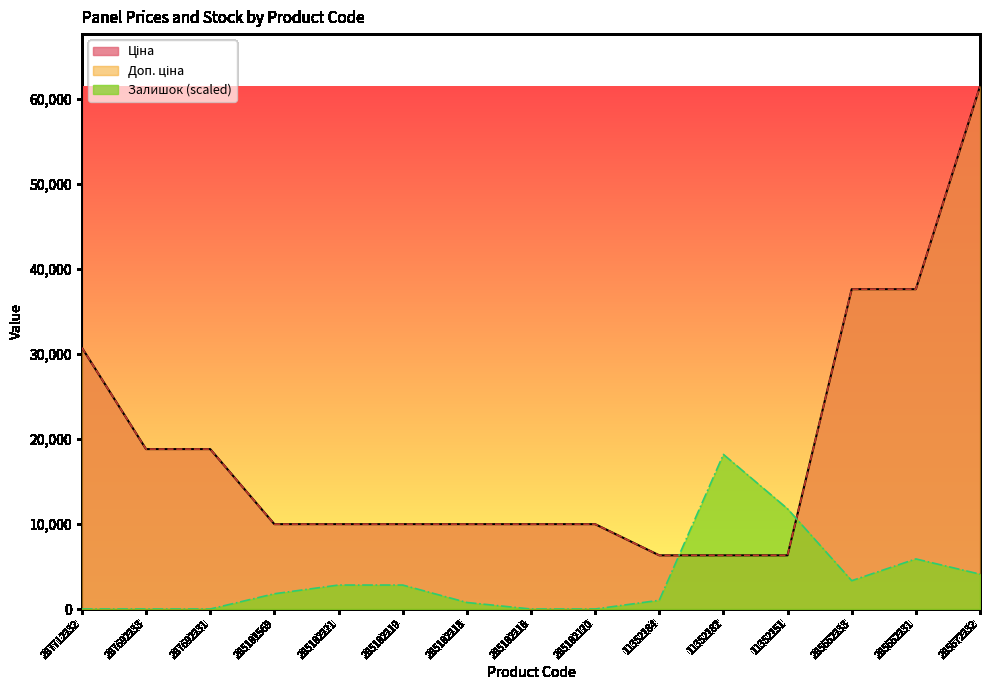

What is the difference between the maximum and minimum values in the Залишок series?

18174.3